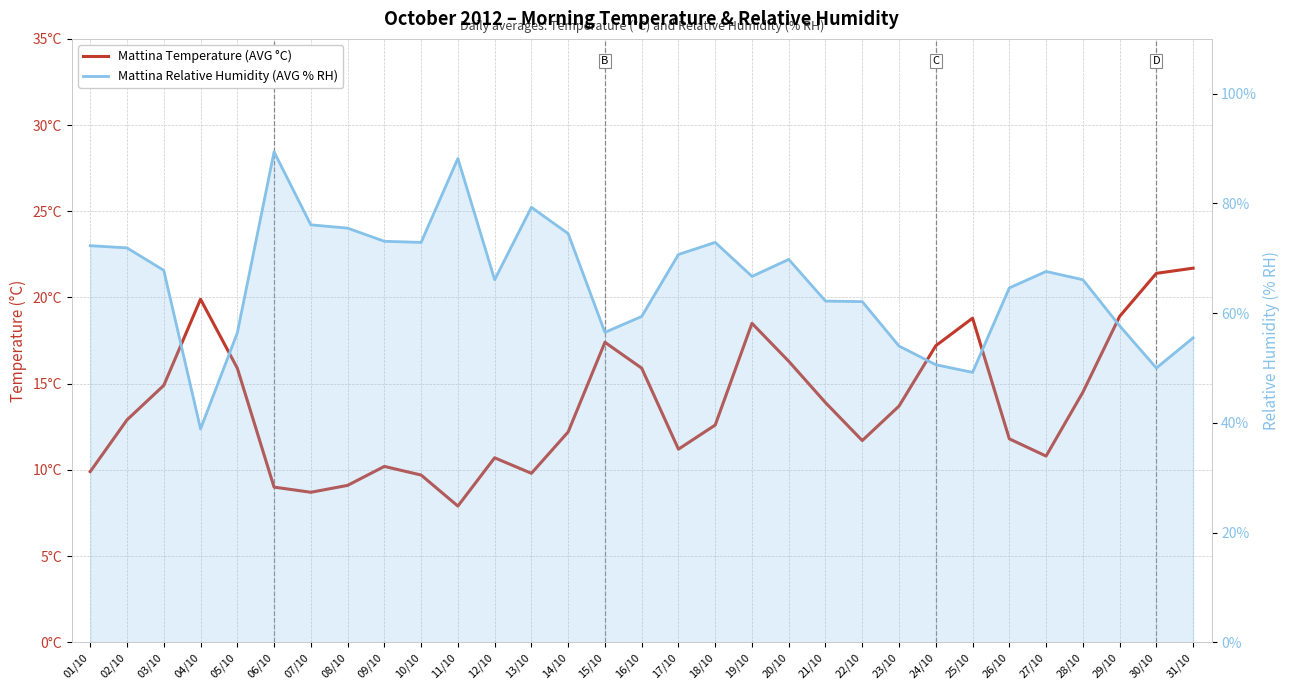

At which category does Mattina Relative Humidity (AVG % RH) reach its first local valley?

04/10